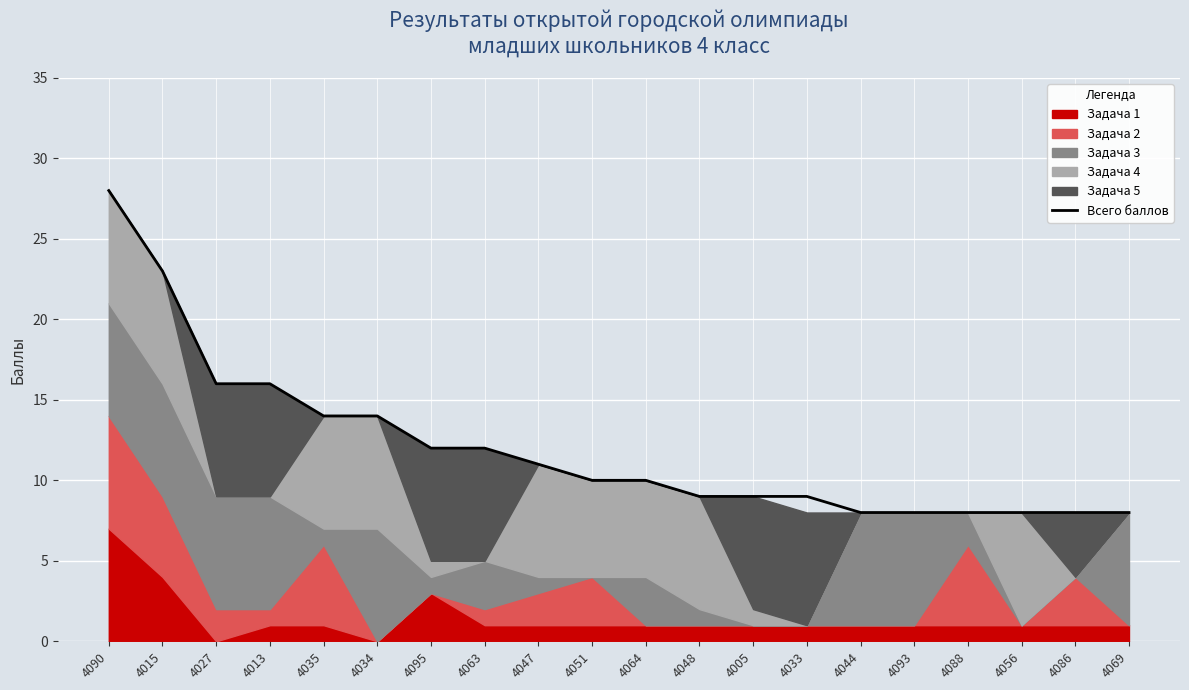

How many lines are shown in the chart?

1